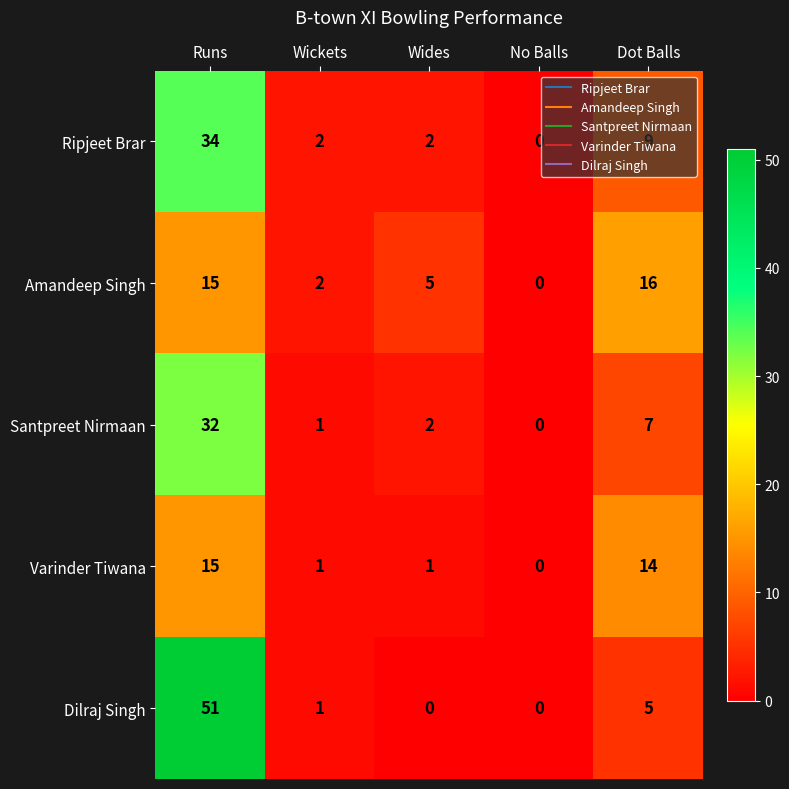

Is it true that Dilraj Singh equals 0 at Wides?

True